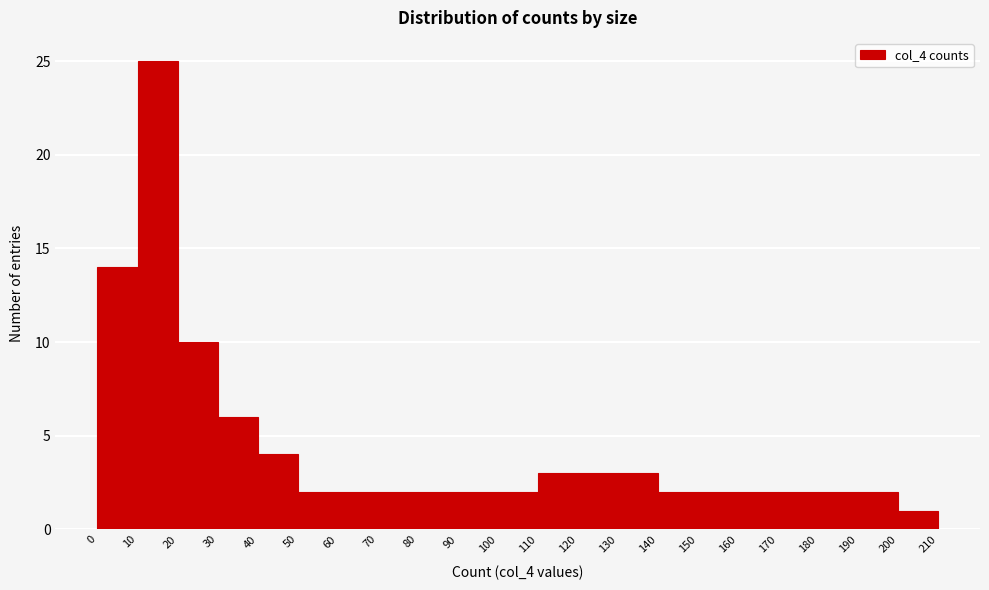

Reading left to right, transcribe this chart: for each bar, give the range it covers on the x-axis and its height. The values are not printed on the chart, so give them approximately, as read against the axis.

0 to 10: 14
10 to 20: 25
20 to 30: 10
30 to 40: 6
40 to 50: 4
50 to 60: 2
60 to 70: 2
70 to 80: 2
80 to 90: 2
90 to 100: 2
100 to 110: 2
110 to 120: 3
120 to 130: 3
130 to 140: 3
140 to 150: 2
150 to 160: 2
160 to 170: 2
170 to 180: 2
180 to 190: 2
190 to 200: 2
200 to 210: 1